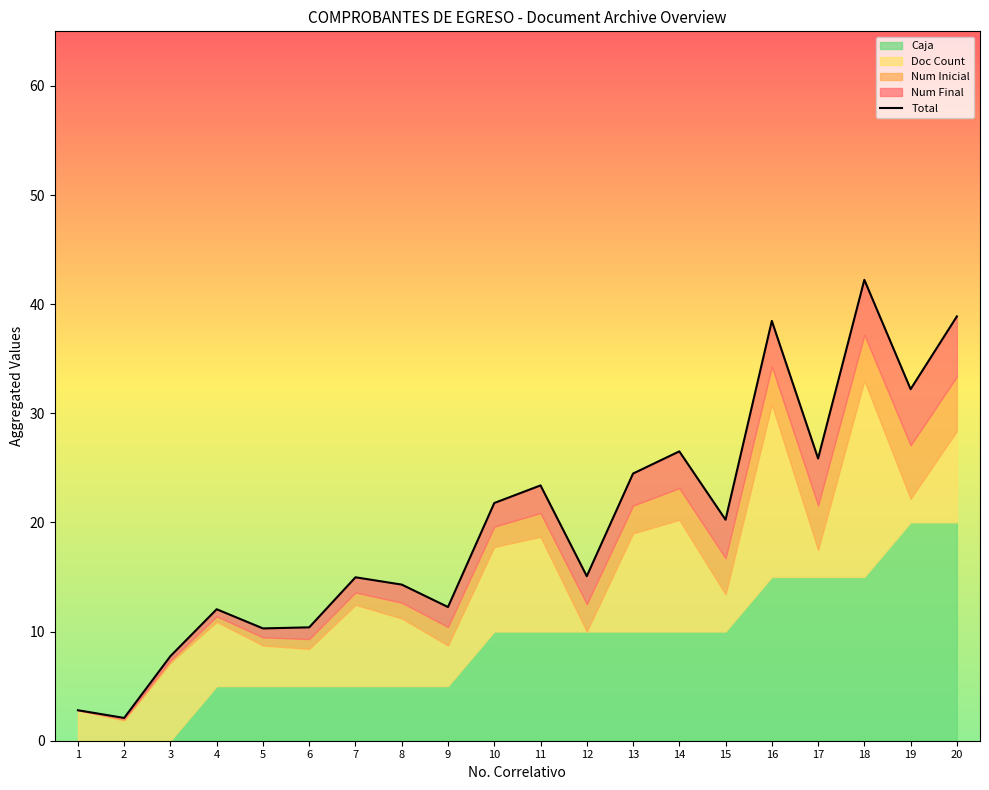

What is the ratio of the value at 18 to the value at 2?

20.2